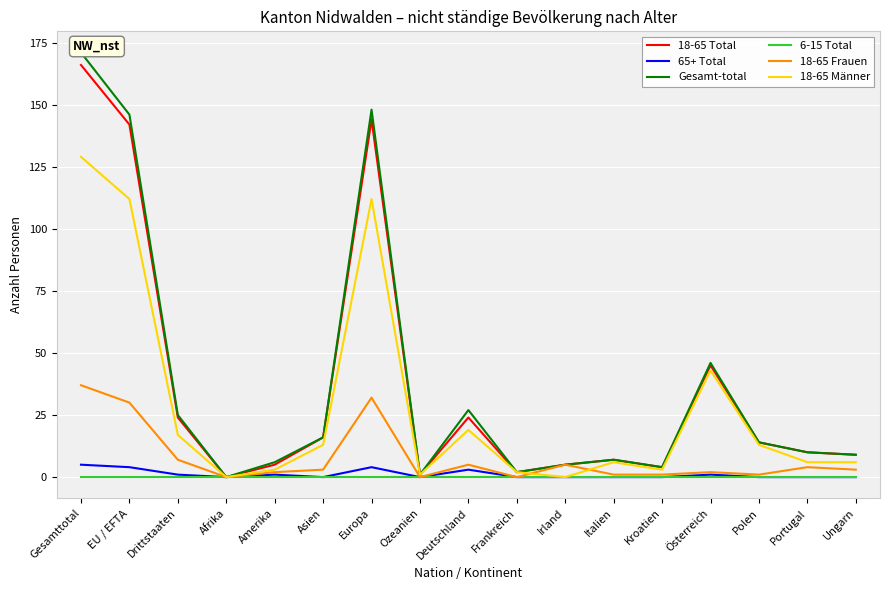

True or false: 18-65 Männer has more than 0 points higher than both neighbors.

True